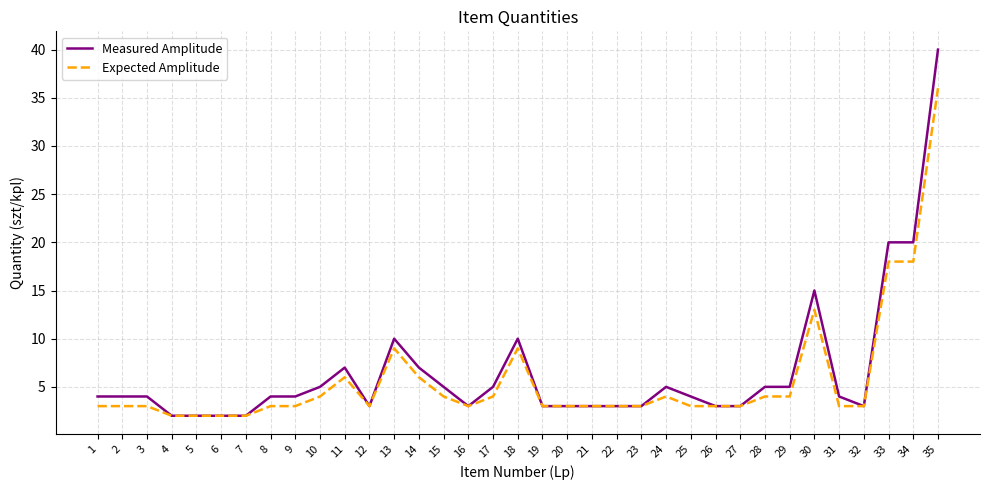

At which category is the sum across all series the highest?

35